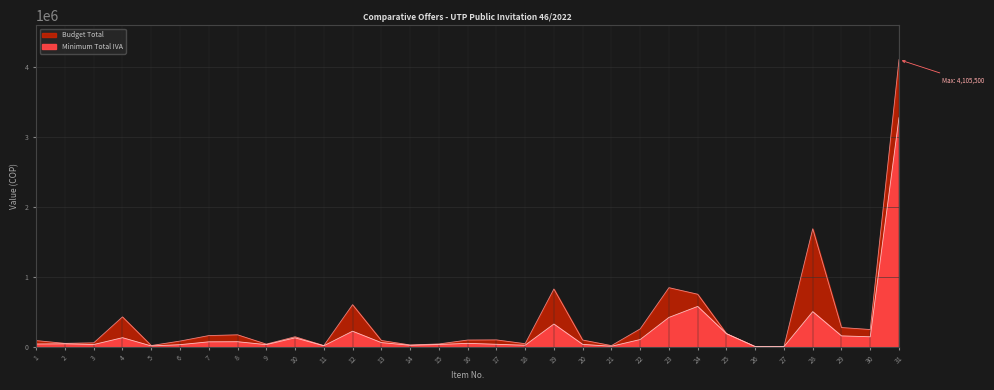

Read the Budget Total value at 31.

4105500